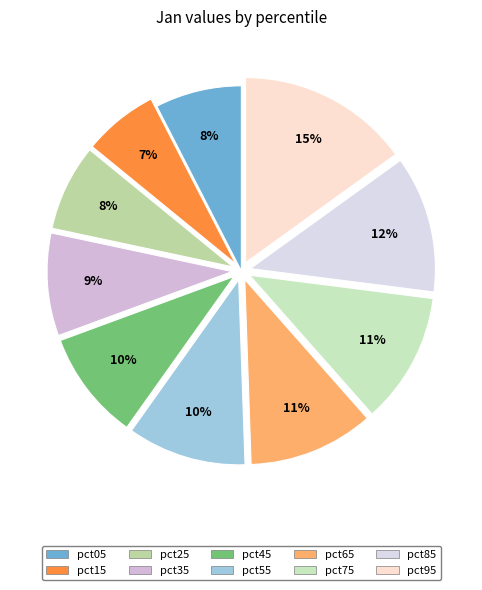

The pct35 slice represents 2% of the pie. True or false?

False